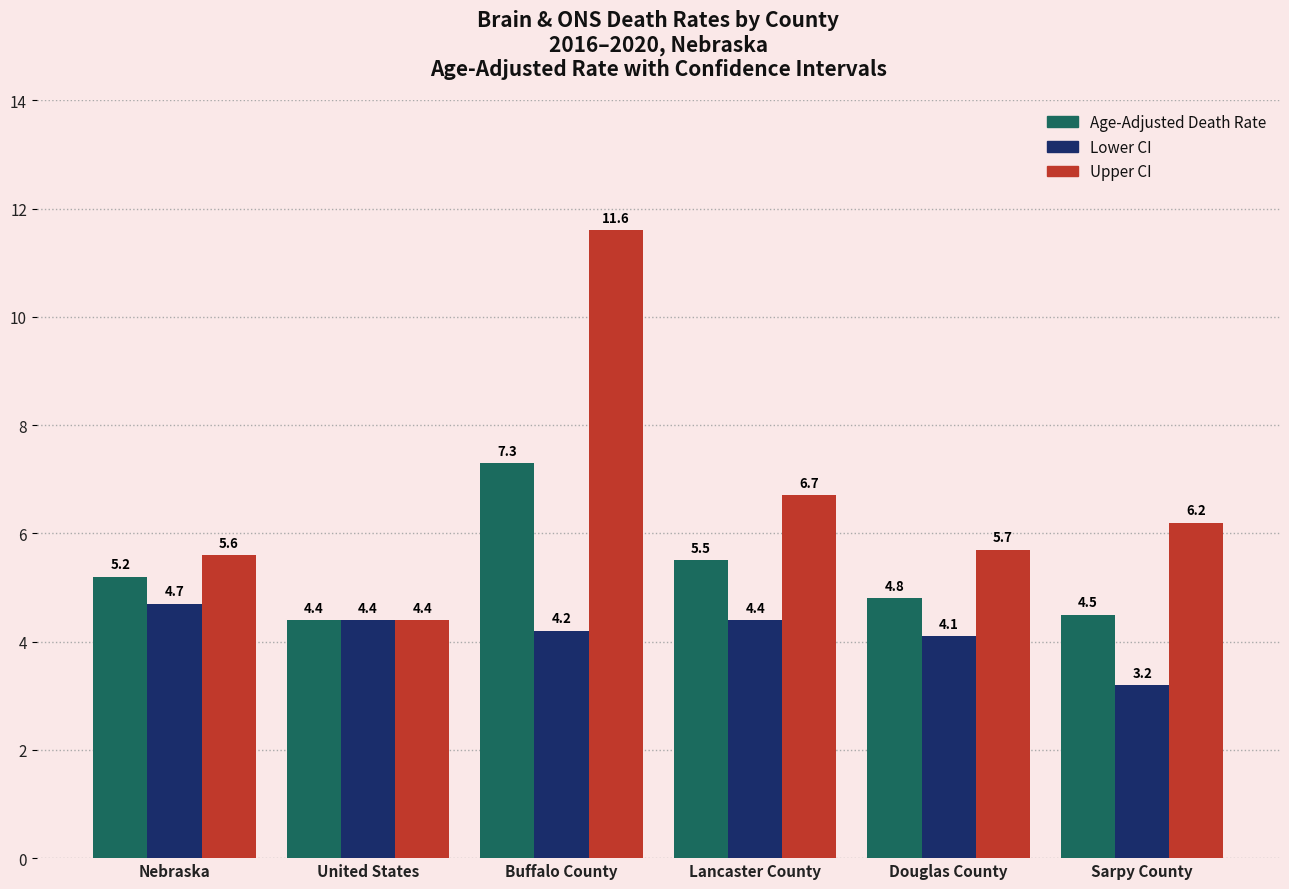

Reading left to right, what are all the values shown in this chart?

Age-Adjusted Death Rate: Nebraska=5.2	United States=4.4	Buffalo County=7.3	Lancaster County=5.5	Douglas County=4.8	Sarpy County=4.5
Lower CI: Nebraska=4.7	United States=4.4	Buffalo County=4.2	Lancaster County=4.4	Douglas County=4.1	Sarpy County=3.2
Upper CI: Nebraska=5.6	United States=4.4	Buffalo County=11.6	Lancaster County=6.7	Douglas County=5.7	Sarpy County=6.2